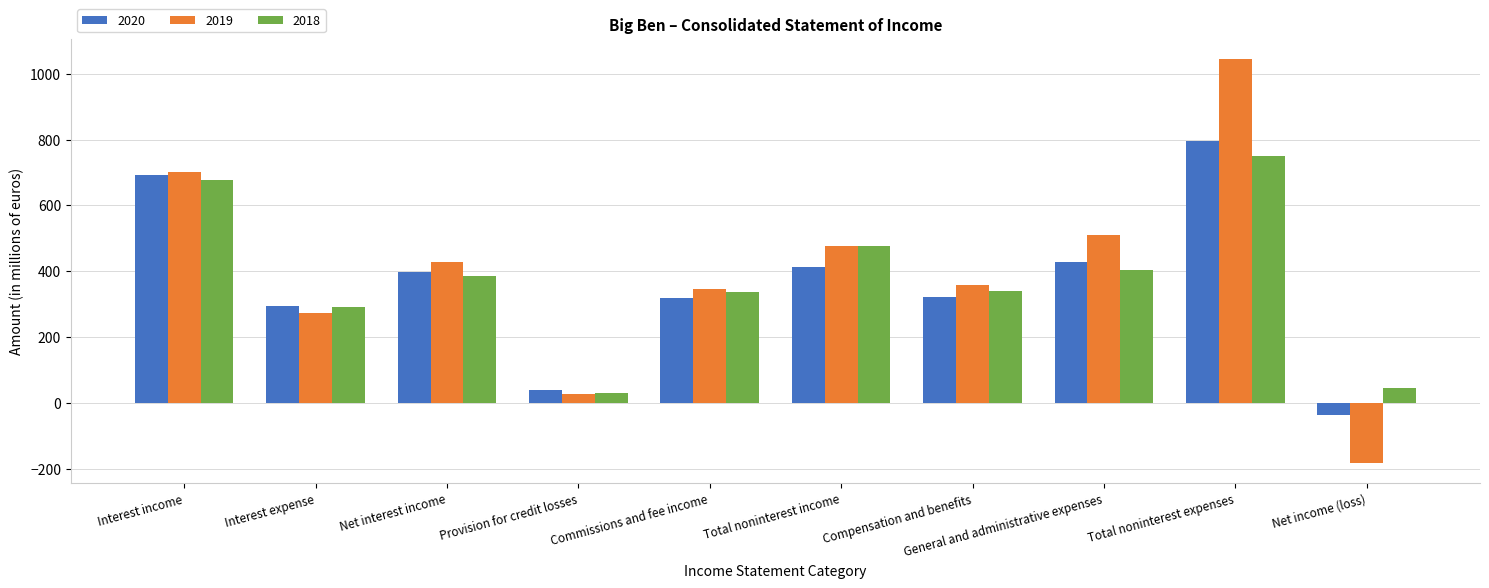

What is the difference between the maximum and minimum values in the 2020 series?

832.4